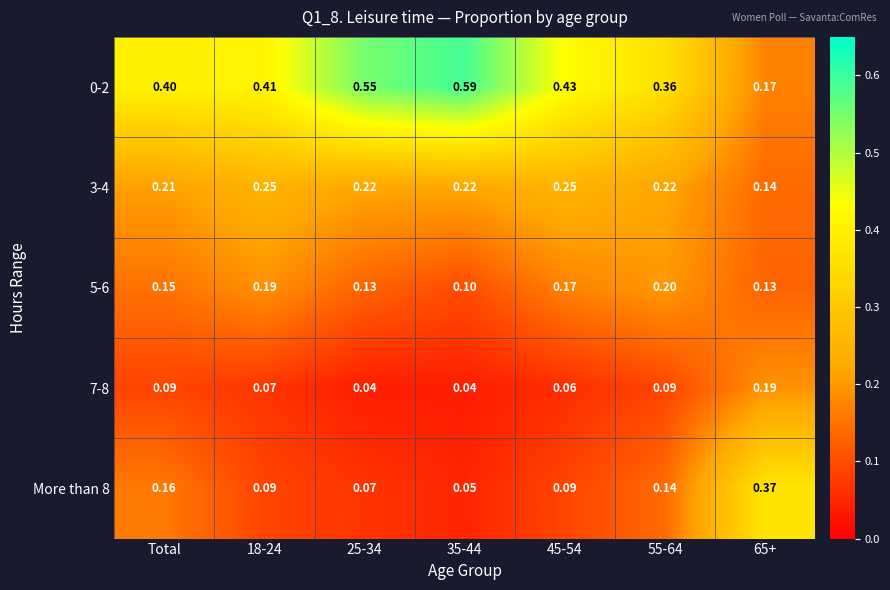

Is the value of 3-4 at 18-24 greater than the value of 5-6 at 65+?

Yes